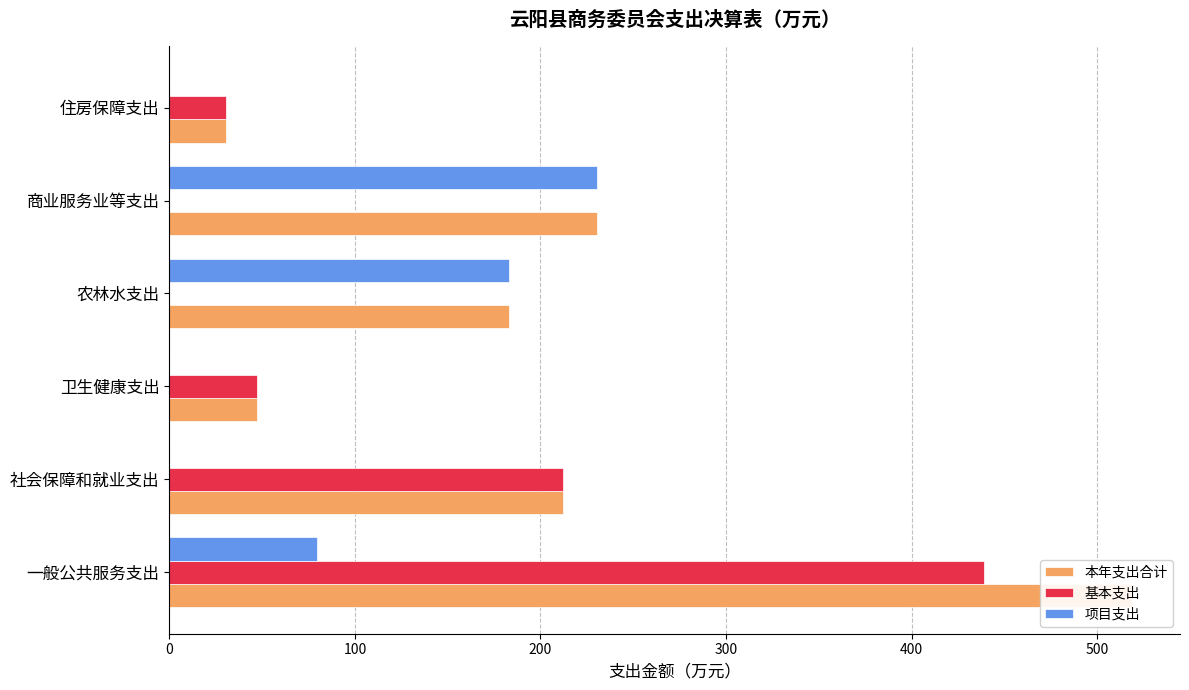

The value of 基本支出 at 一般公共服务支出 is 439.0. True or false?

True